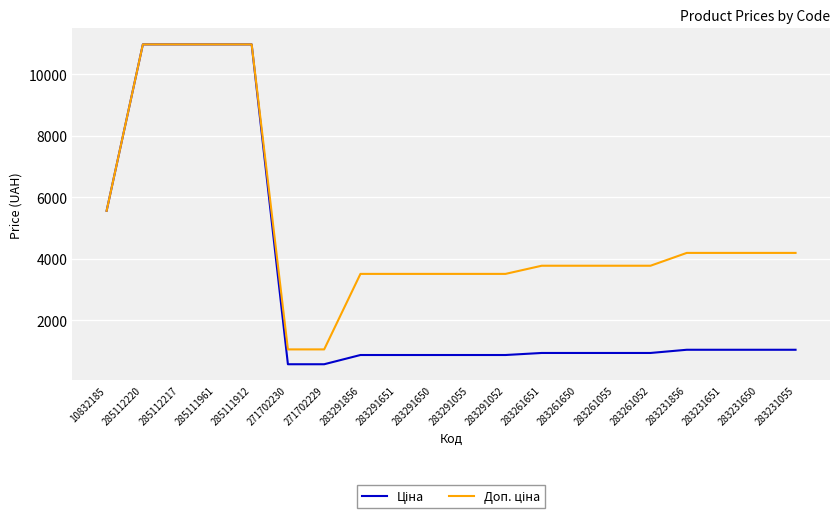

What is the total value across all series at 271702229?

1638.1